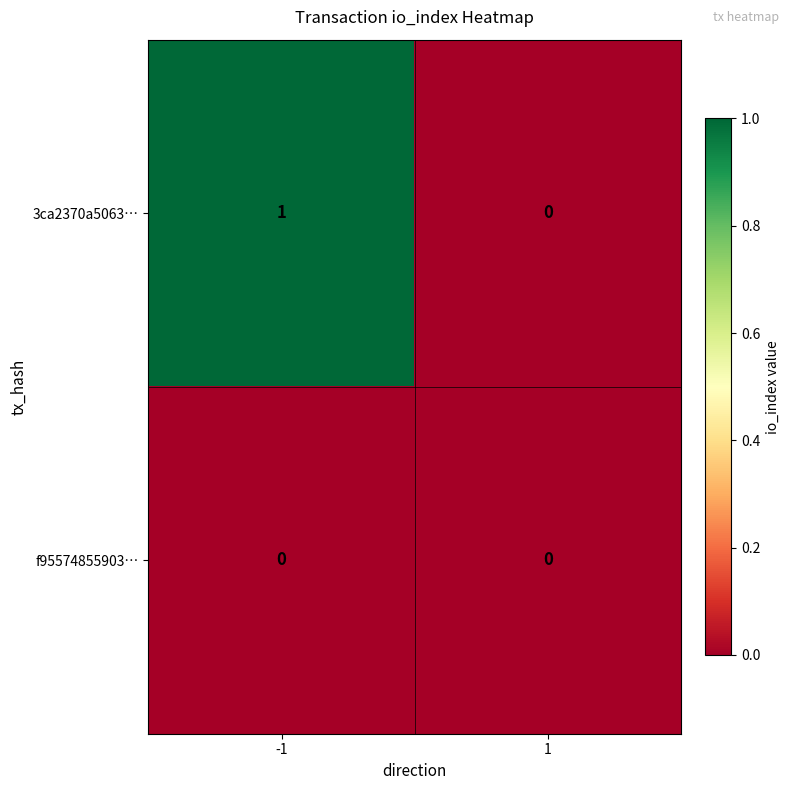

Rank the series by their average value, from lowest to highest.

f95574855903…, 3ca2370a5063…